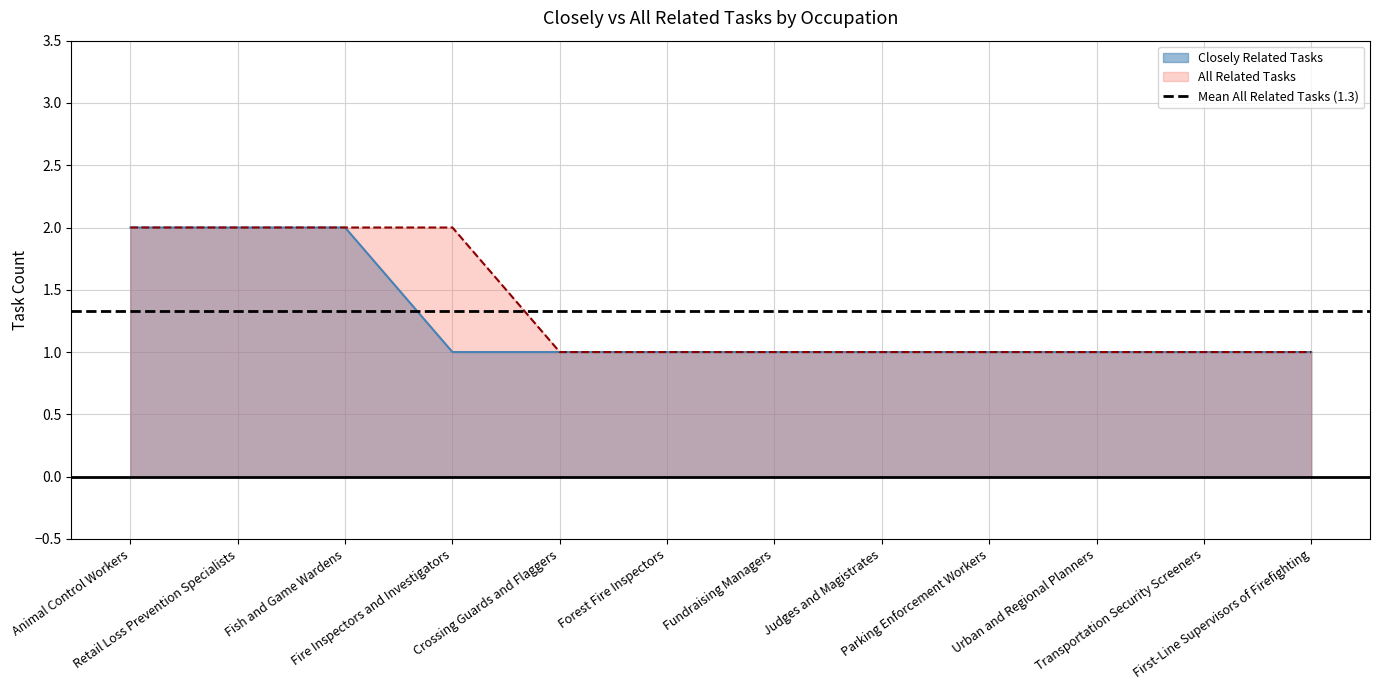

At Parking Enforcement Workers, list the series in order from smallest to largest.

Closely Related Tasks, All Related Tasks